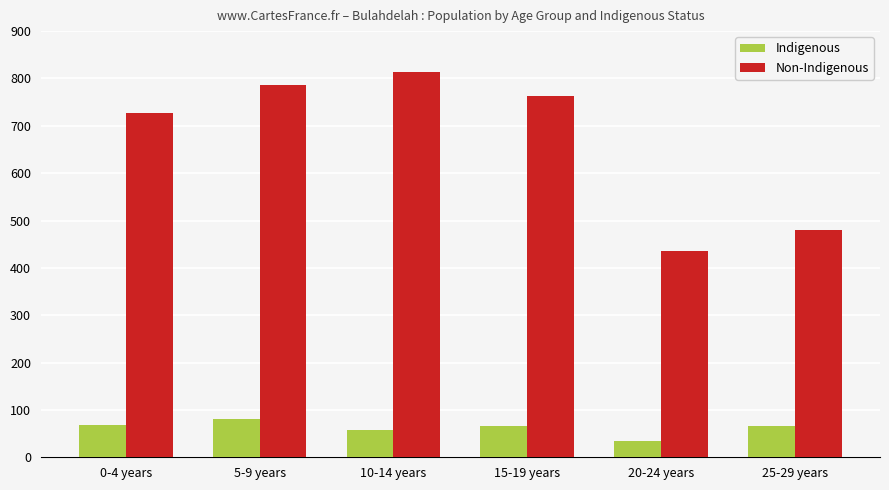

How many bars are there in each group?

2